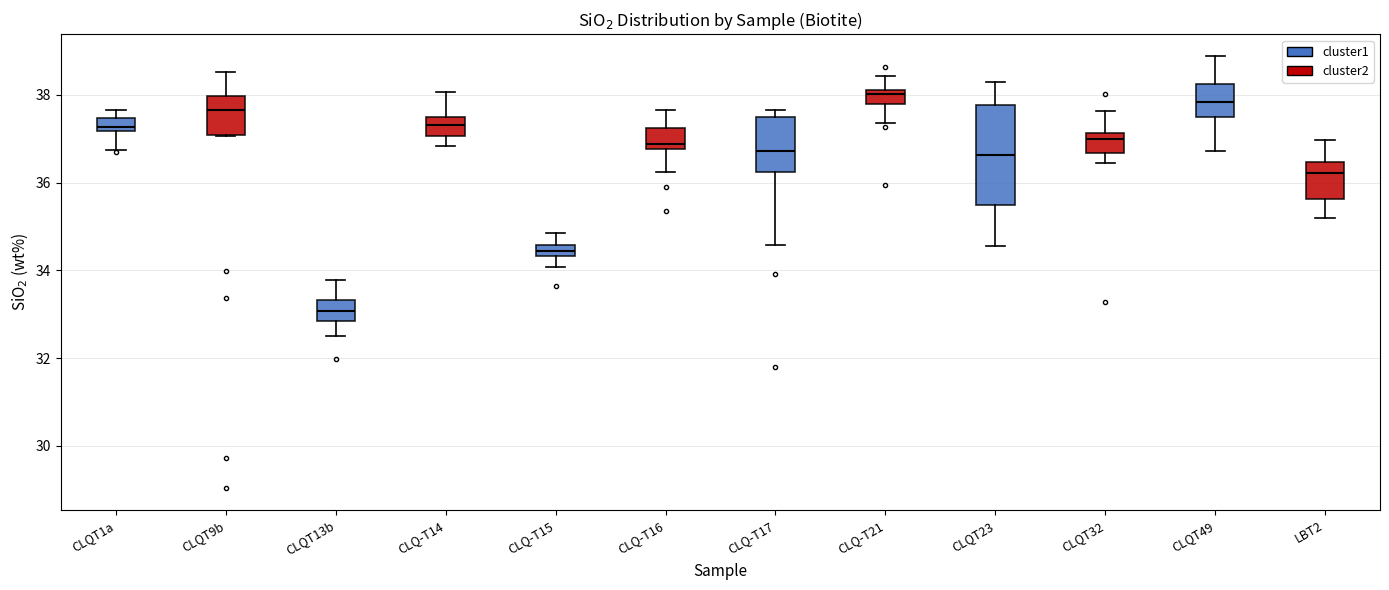

Comparing the boxes themselves (not the whiskers), which one is the tallest?

CLQT23